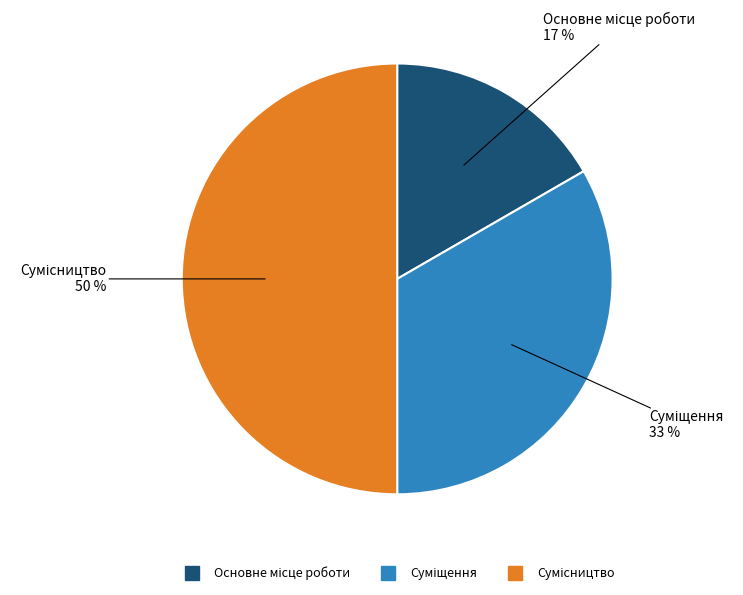

To the nearest percent, what is the average slice percentage?

33%